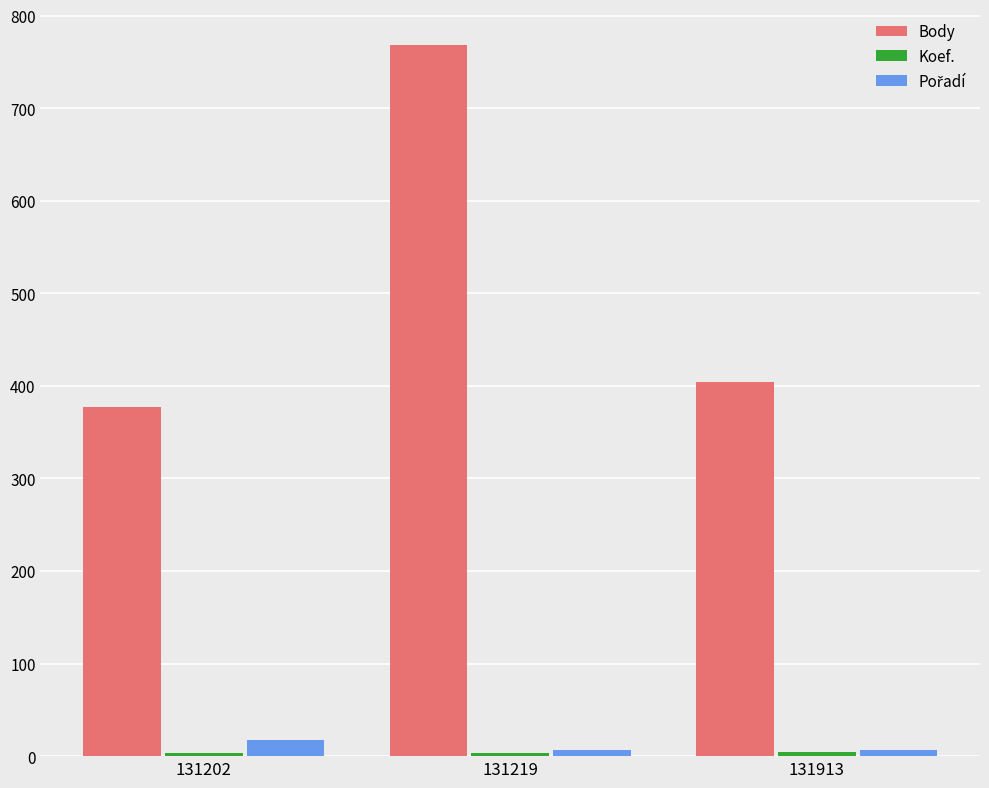

What is the sum of all Body values?

1549